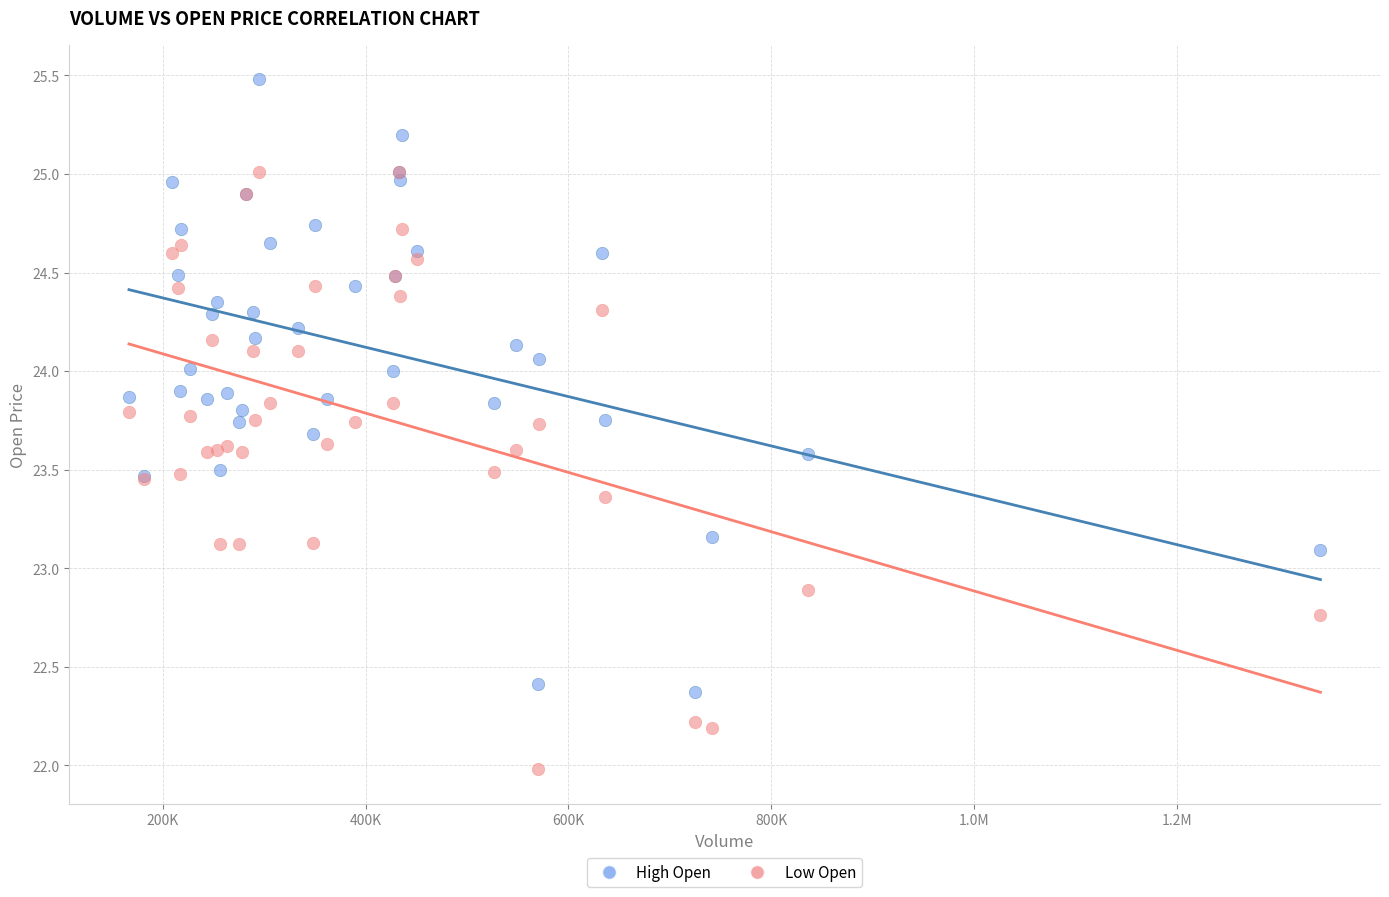

Which series has the widest spread of Y values?

High Open